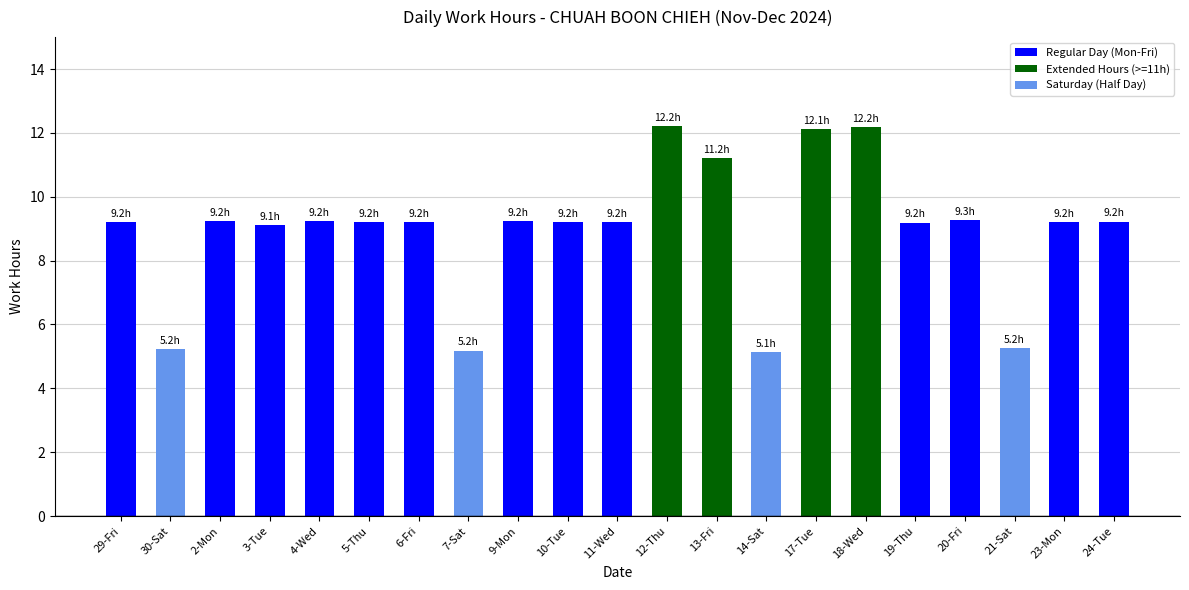

Does the chart contain any negative values?

No